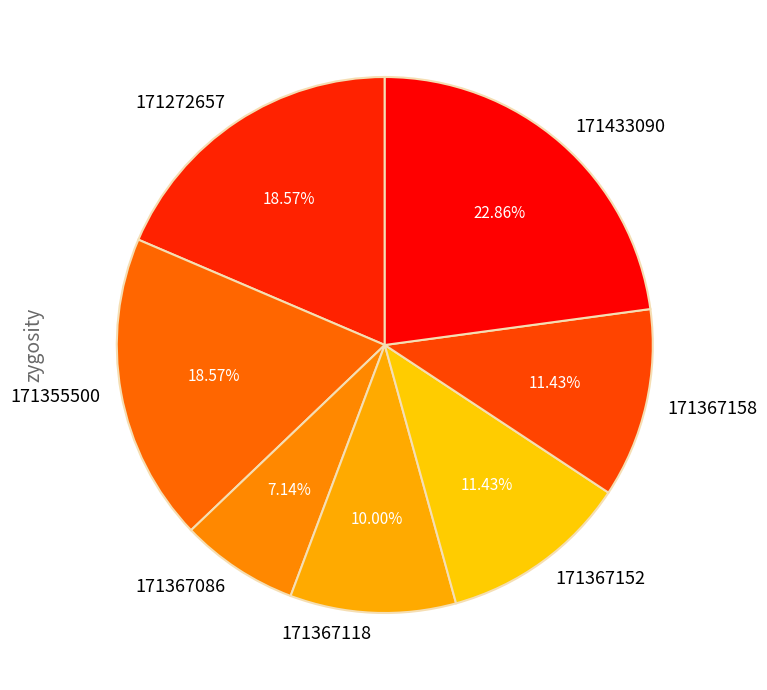

Which category has the biggest portion of the pie?

171433090